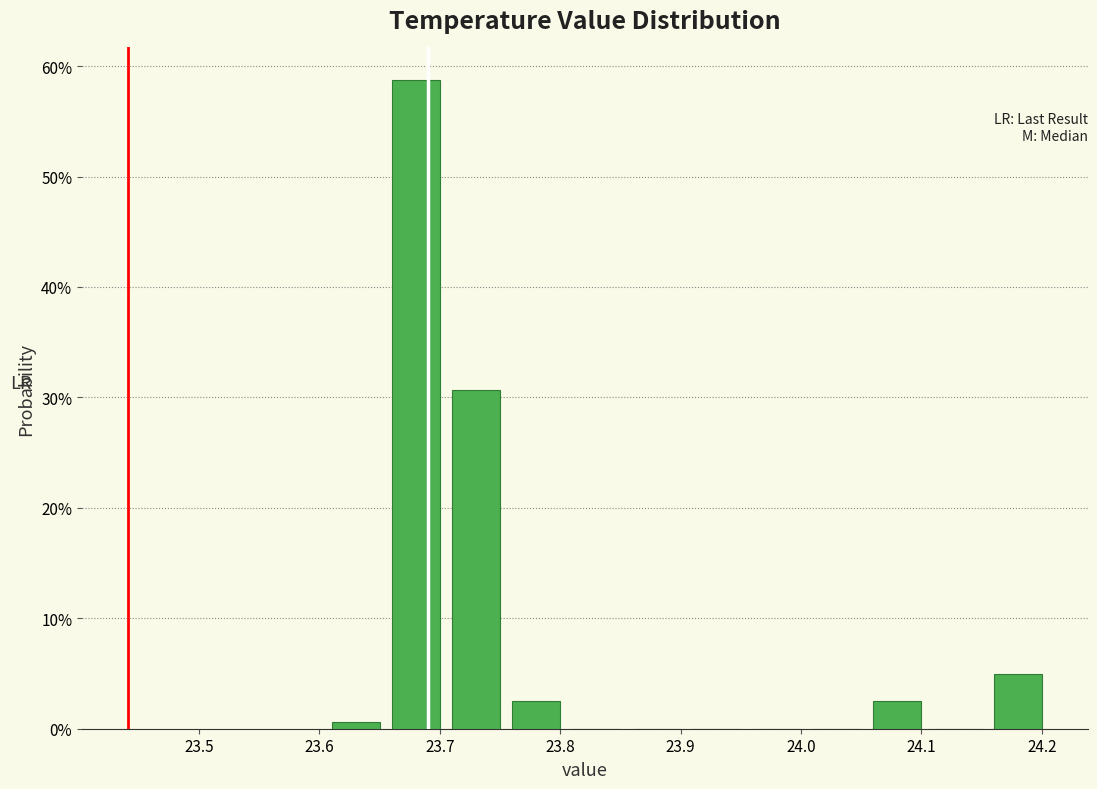

What is the height of the bar covering 24.055 to 24.105 on the x-axis? Neither the bar edges nor the heights are printed on the chart, so give them approximately, as read against the axes.

3